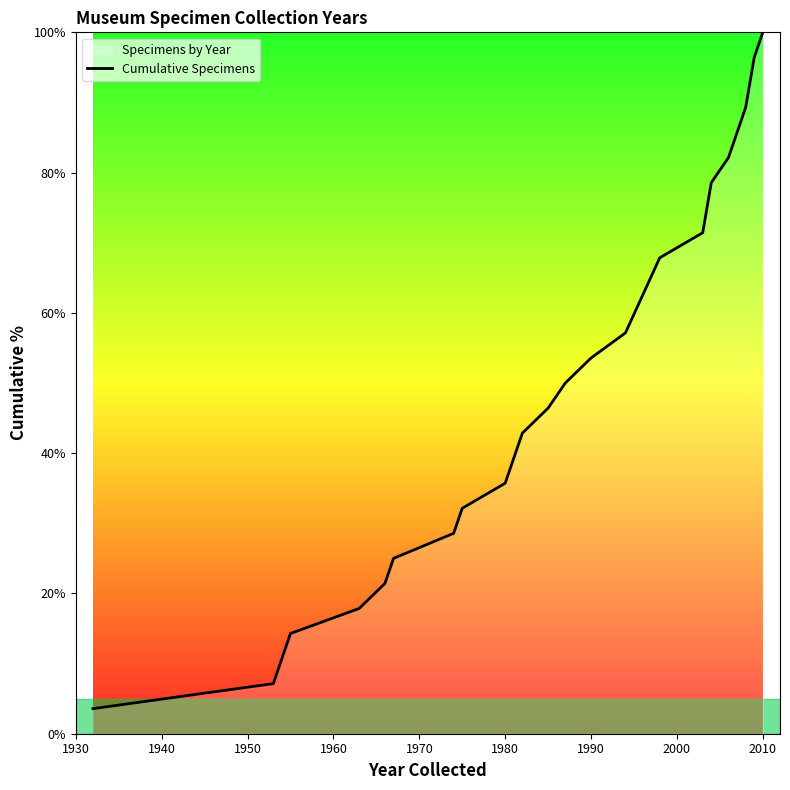

What is the greatest value displayed?

100.0